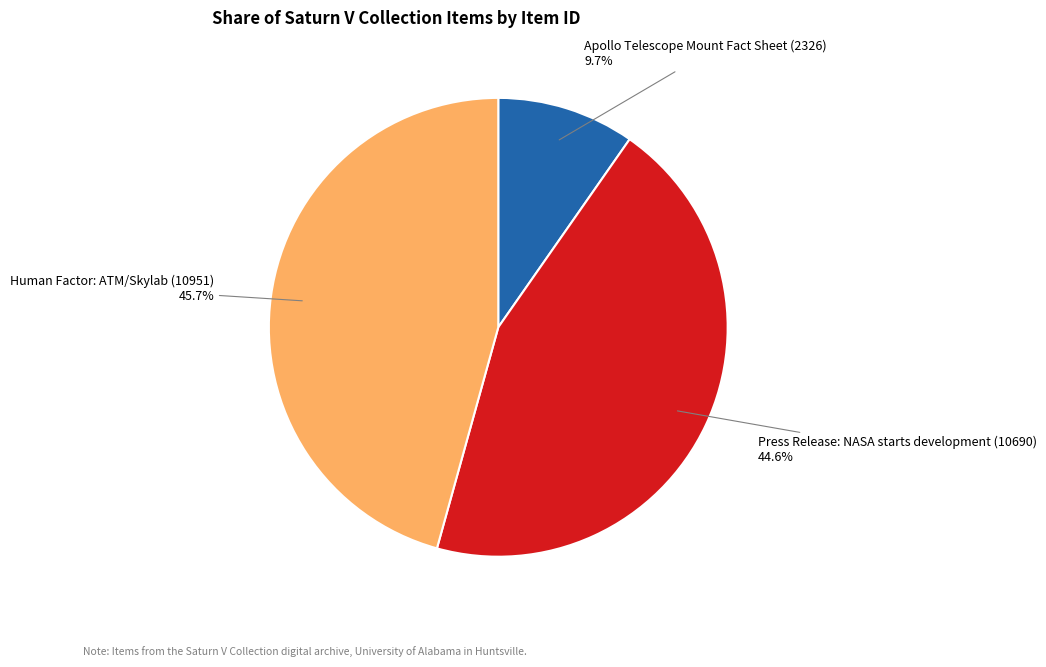

Is there any slice that represents more than half of the pie?

No